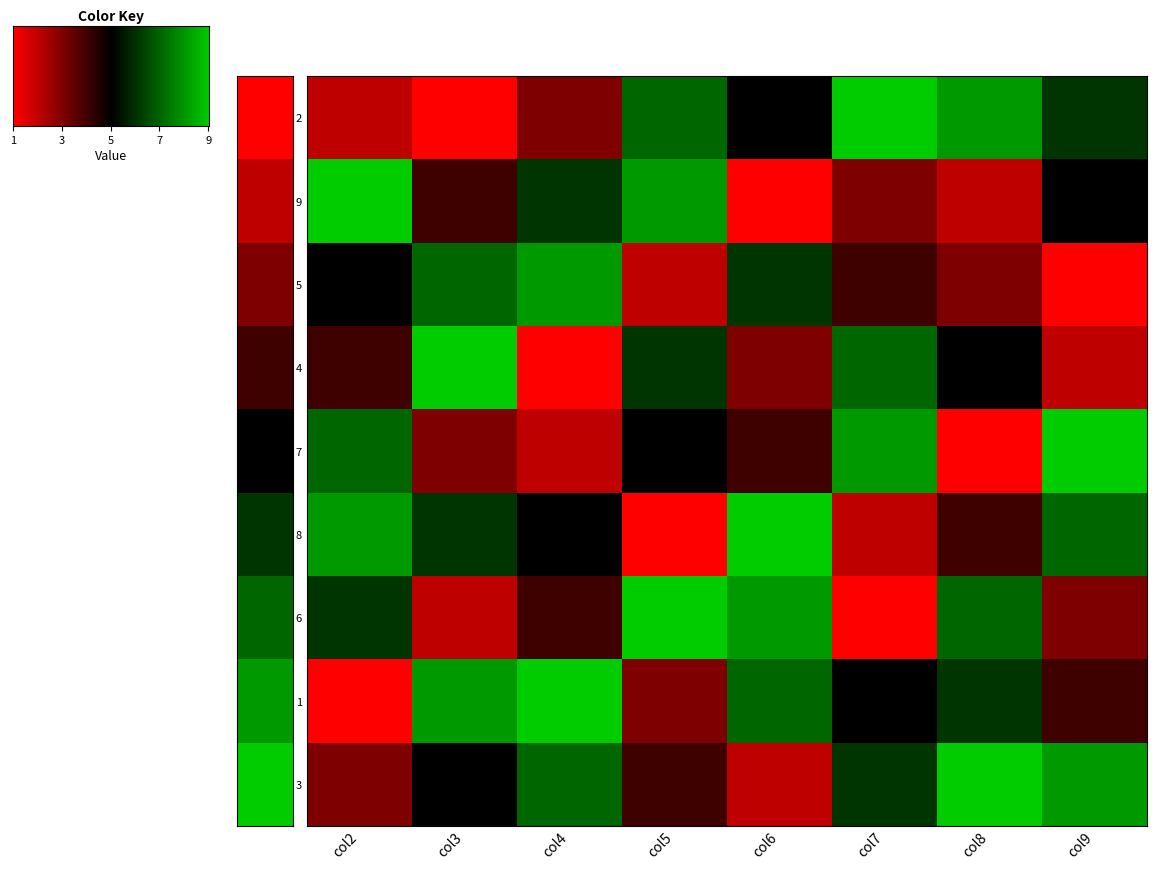

What is the average value of the 9 series?

5